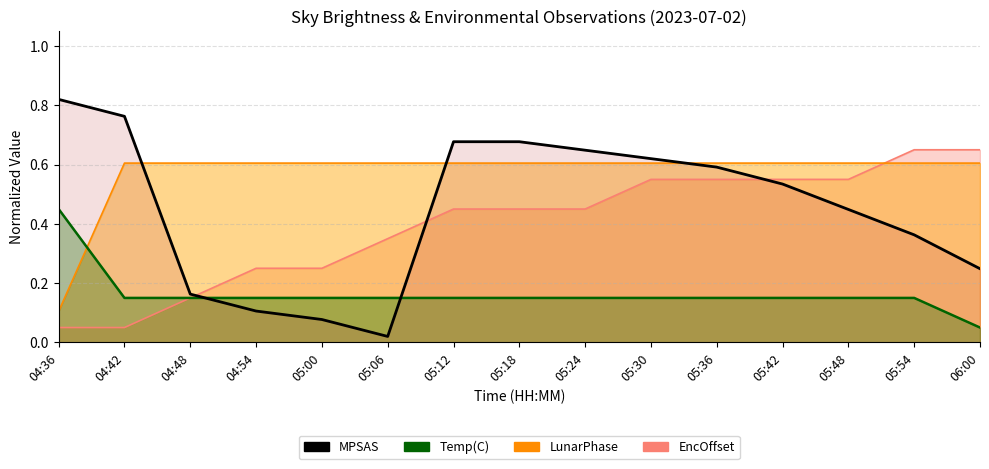

What is the label of the 6th point from the right?

05:30